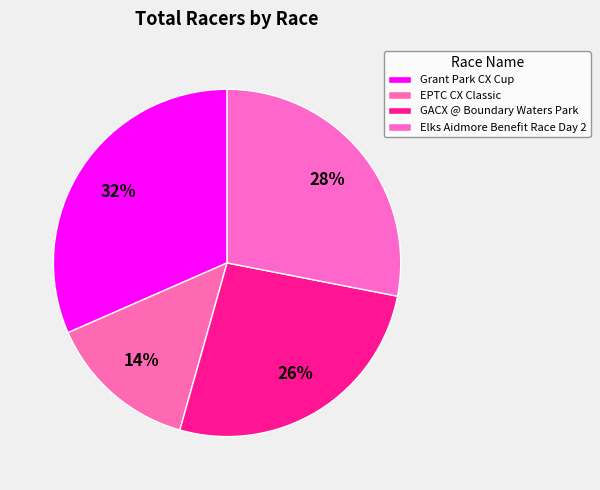

To the nearest percent, what percentage of the pie is Elks Aidmore Benefit Race Day 2?

28%